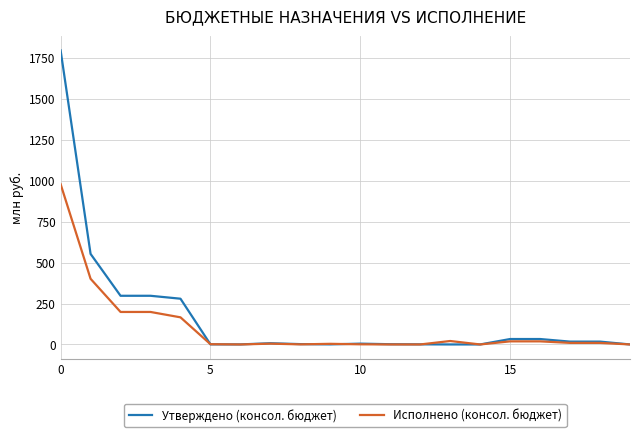

List the series in order of their peak value, lowest first.

Исполнено (консол. бюджет), Утверждено (консол. бюджет)